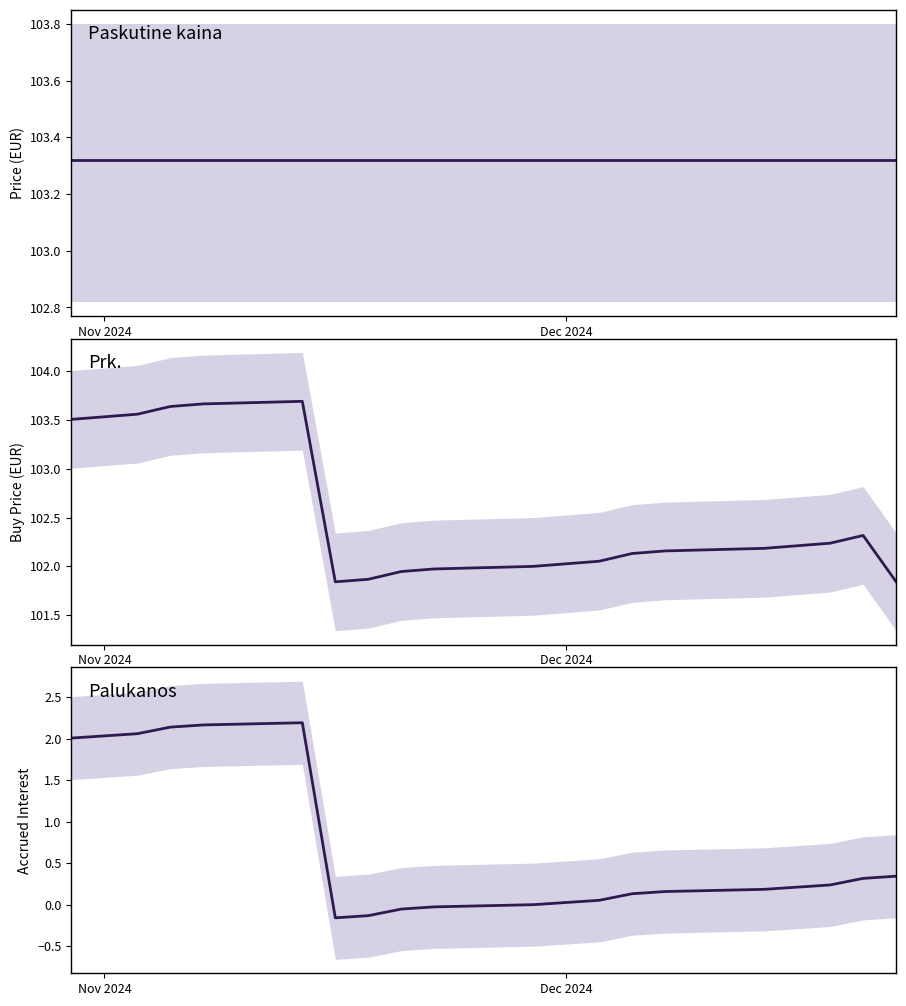

Is the value of Prk. at 4 greater than the value of Palukanos at 5?

Yes